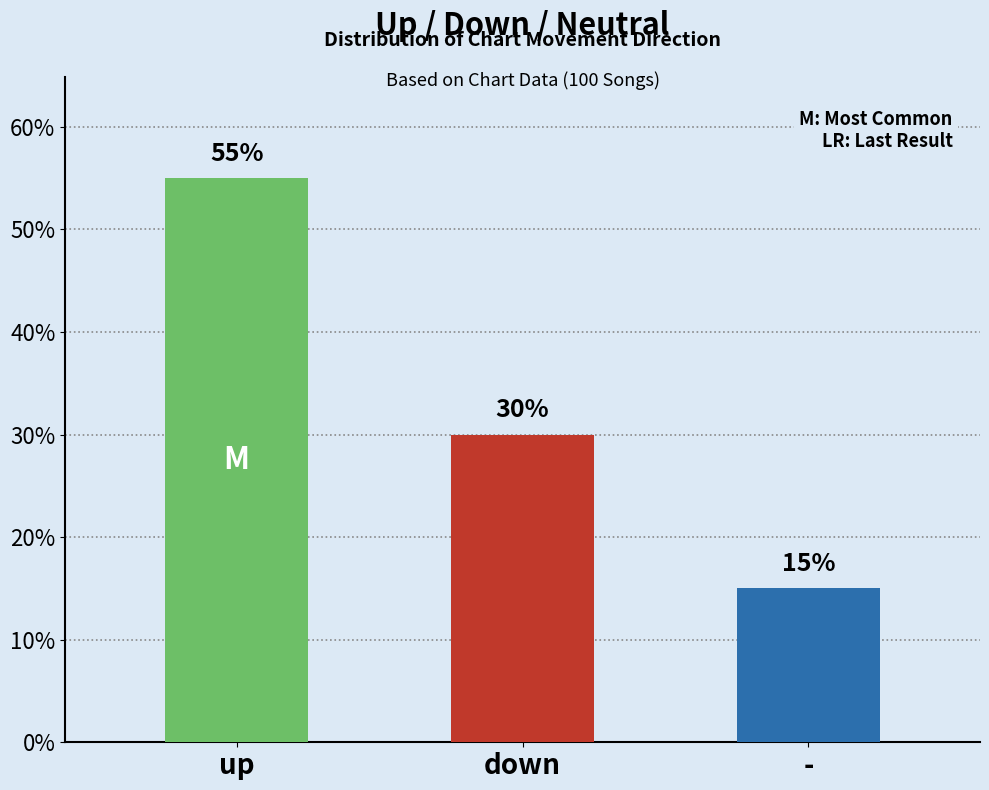

What is the sum of the down values at up and -?

30.0